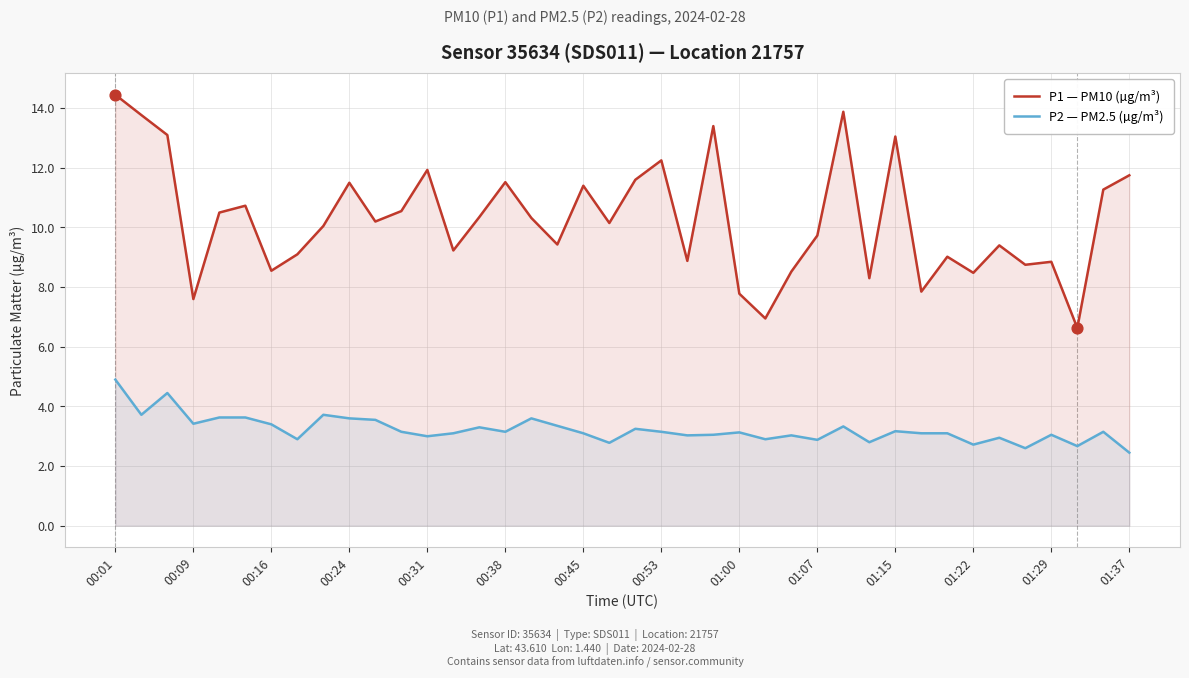

What are all the series names shown in the legend?

P1 — PM10 (µg/m³), P2 — PM2.5 (µg/m³)